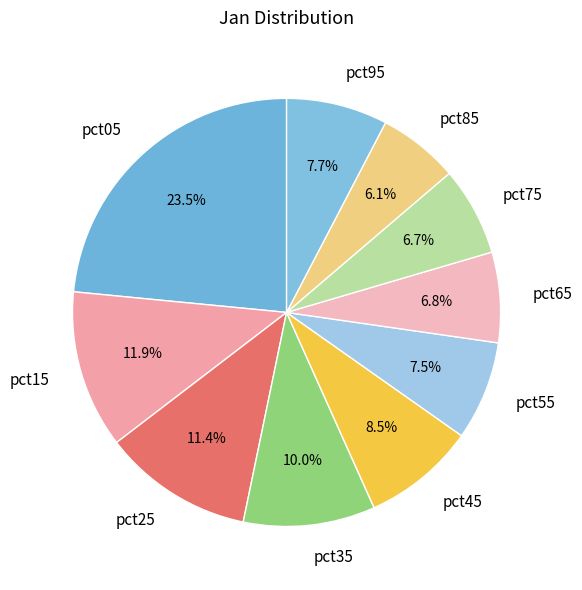

Is there any slice that represents more than half of the pie?

No